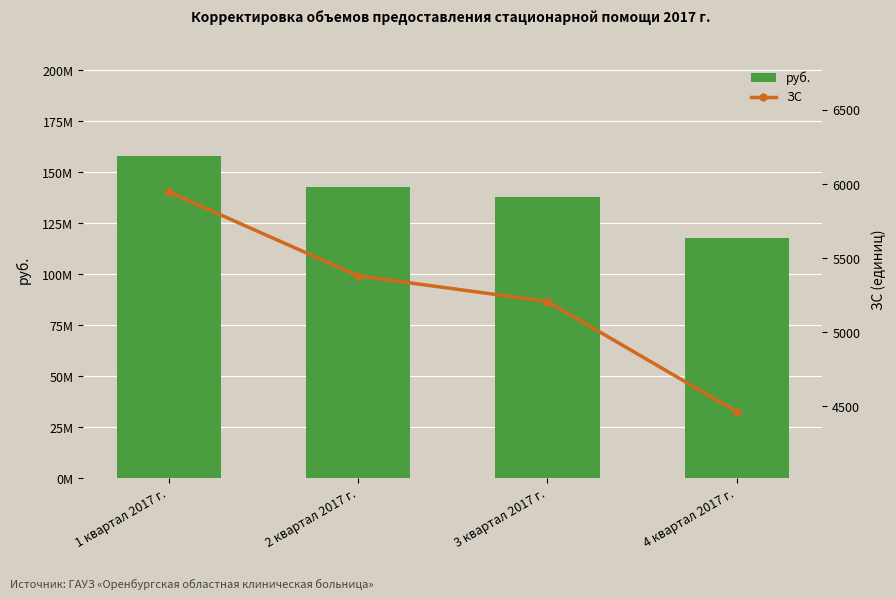

What is the difference between the ЗС values at 4 квартал 2017 г. and 1 квартал 2017 г.?

1483